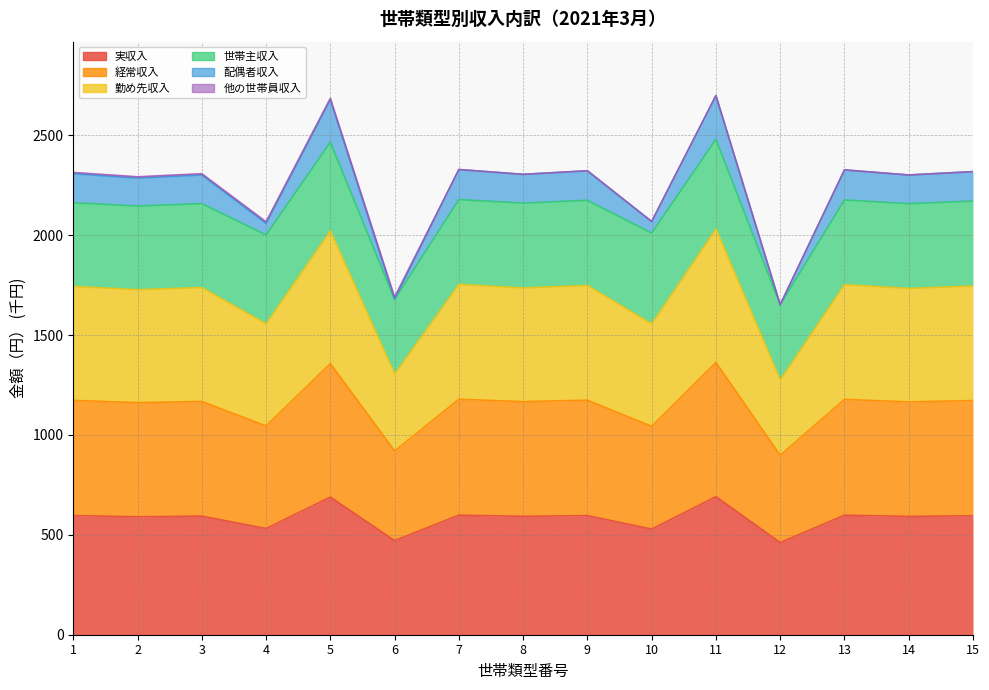

True or false: 勤め先収入 has a value of 3367.0 at 4.

False